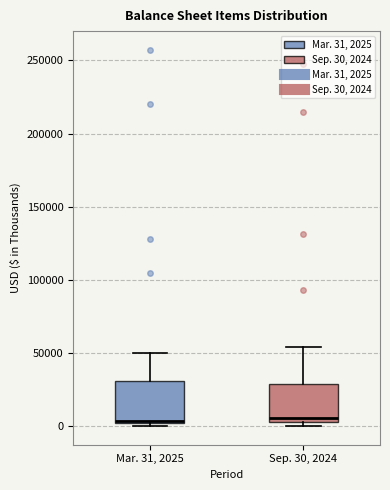

Where is the lower edge of the box for Sep. 30, 2024 on the y-axis? The values are not printed on the chart, so give them approximately, as read against the axis.

5000